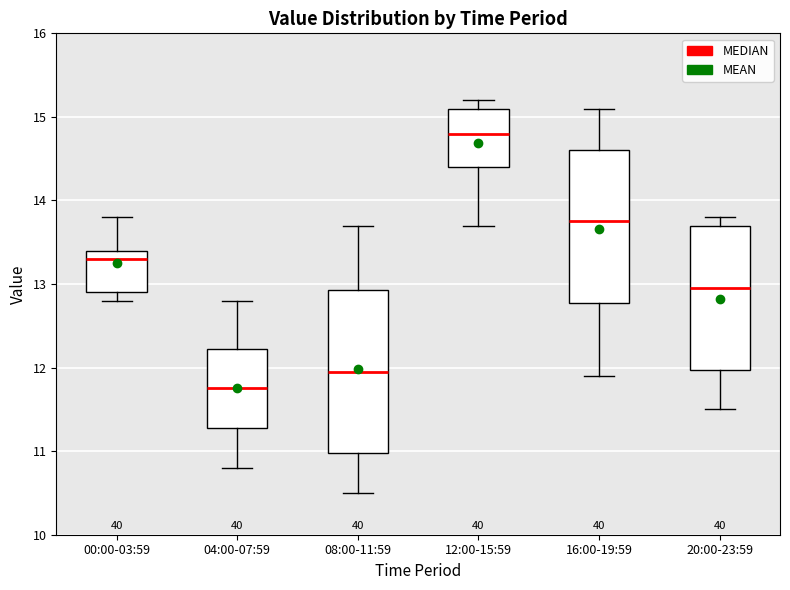

Reading left to right, transcribe this box plot: for each box, give where its median line is, the range the box spans, and where its two whiskers end, as read against the y-axis. The values are not printed on the chart, so give them approximately, as read against the axis.

00:00-03:59: median 13.3, box 12.9 to 13.4, whiskers 12.8 to 13.8
04:00-07:59: median 11.8, box 11.3 to 12.2, whiskers 10.8 to 12.8
08:00-11:59: median 12.0, box 11.0 to 12.9, whiskers 10.5 to 13.7
12:00-15:59: median 14.8, box 14.4 to 15.1, whiskers 13.7 to 15.2
16:00-19:59: median 13.8, box 12.8 to 14.6, whiskers 11.9 to 15.1
20:00-23:59: median 13.0, box 12.0 to 13.7, whiskers 11.5 to 13.8